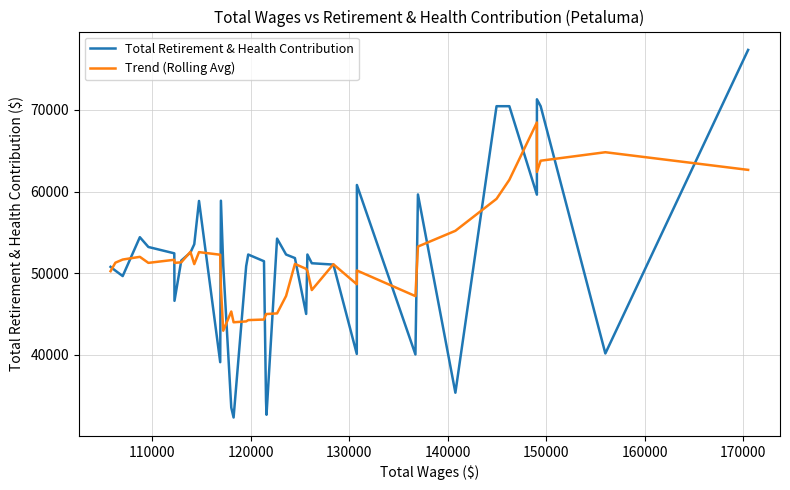

Which series has the largest range (max minus min)?

Total Retirement & Health Contribution